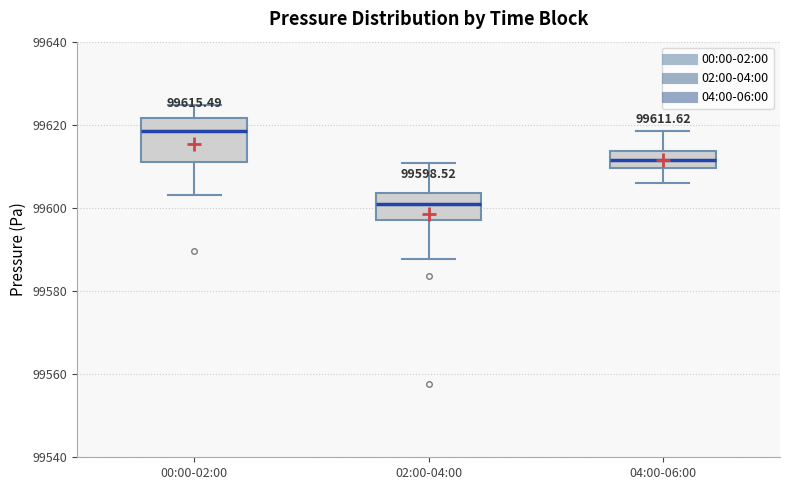

Which box has the highest median line?

00:00-02:00